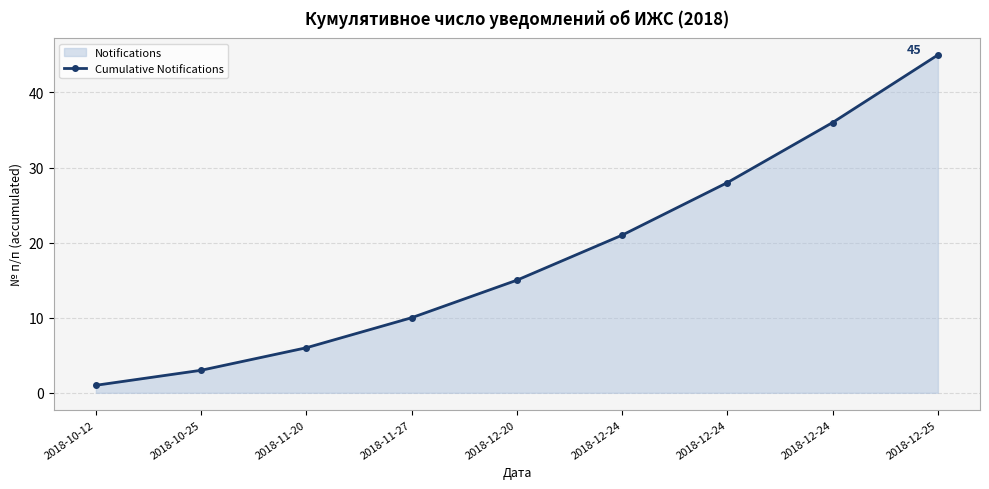

List the labels in order of value, largest first.

2018-12-25, 2018-12-24, 2018-12-24, 2018-12-24, 2018-12-20, 2018-11-27, 2018-11-20, 2018-10-25, 2018-10-12